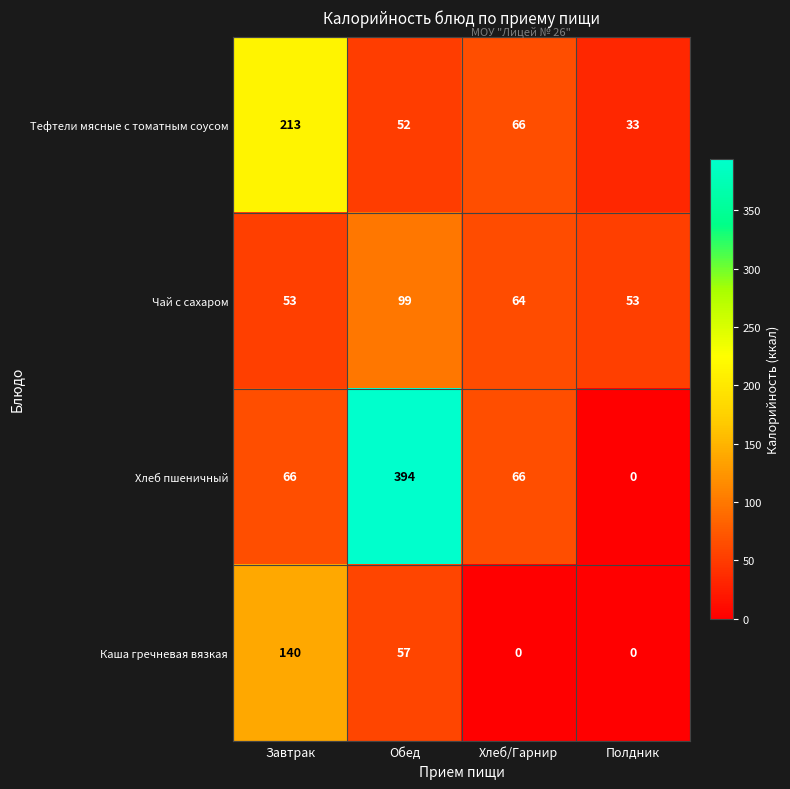

Which series has the widest spread of values?

Хлеб пшеничный